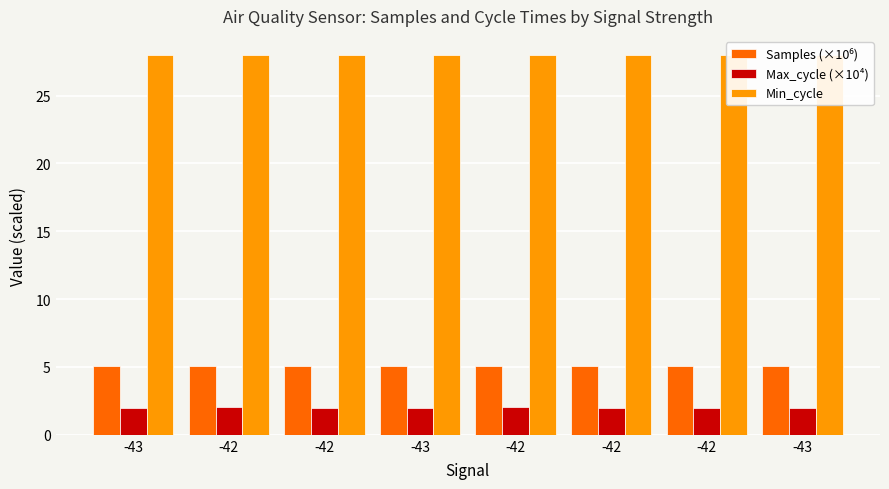

Reading left to right, list all the values displayed in this chart.

Samples (×10⁶): -43=5.1	-42=5.1	-42=5.1	-43=5.1	-42=5.1	-42=5.1	-42=5.1	-43=5.1
Max_cycle (×10⁴): -43=2.0	-42=2.0	-42=2.0	-43=2.0	-42=2.0	-42=2.0	-42=2.0	-43=2.0
Min_cycle: -43=28.0	-42=28.0	-42=28.0	-43=28.0	-42=28.0	-42=28.0	-42=28.0	-43=28.0